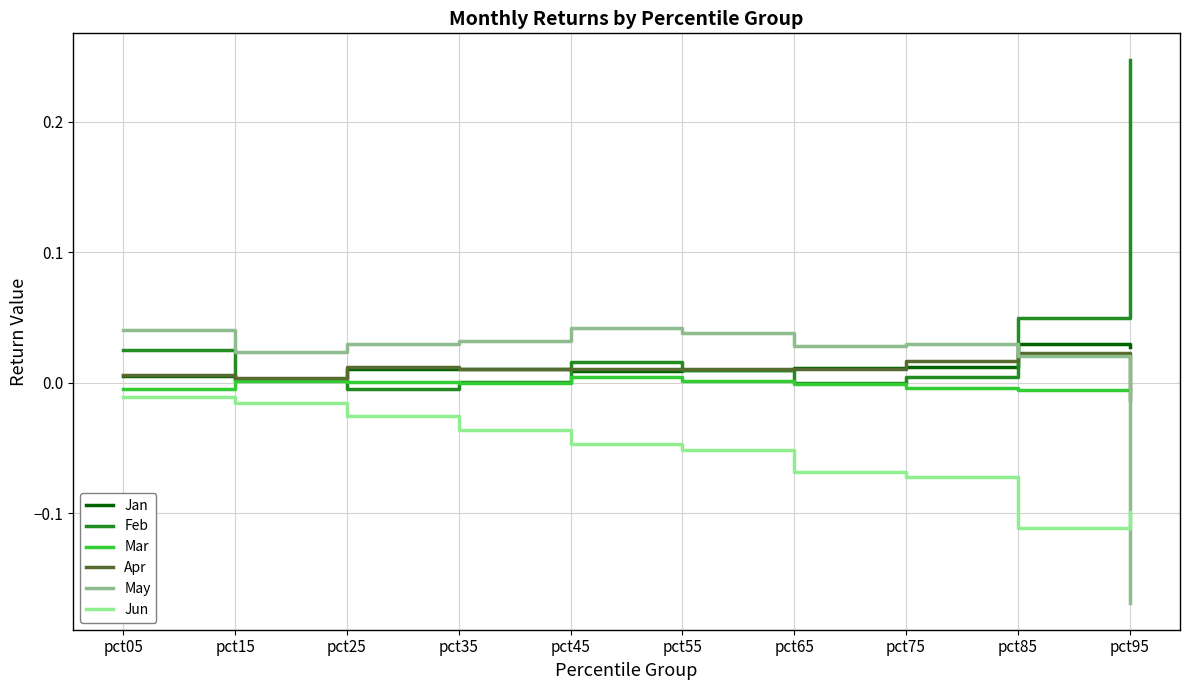

Is the value of Jun at pct25 greater than the value of Jan at pct85?

No